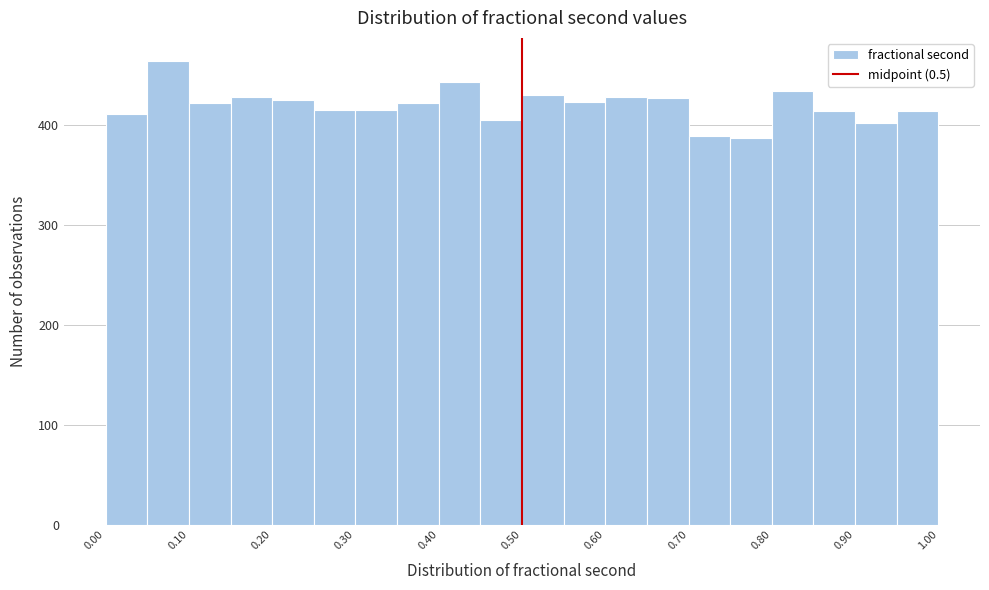

Over which range of the x-axis is the bar tallest?

0.05 to 0.10